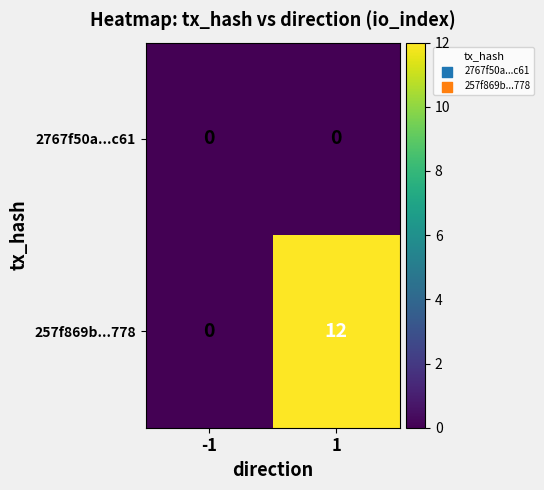

Which series changed the most between -1 and 1?

257f869b...778